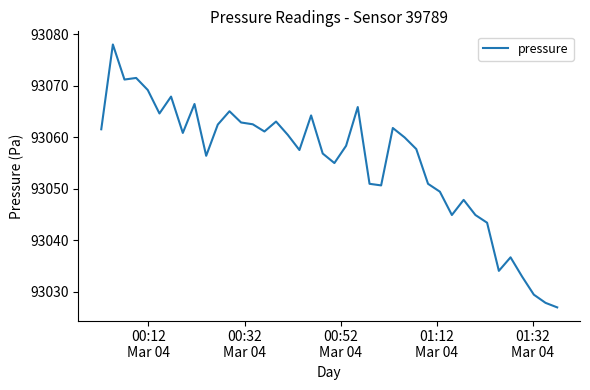

What is the smallest value displayed?

93027.0